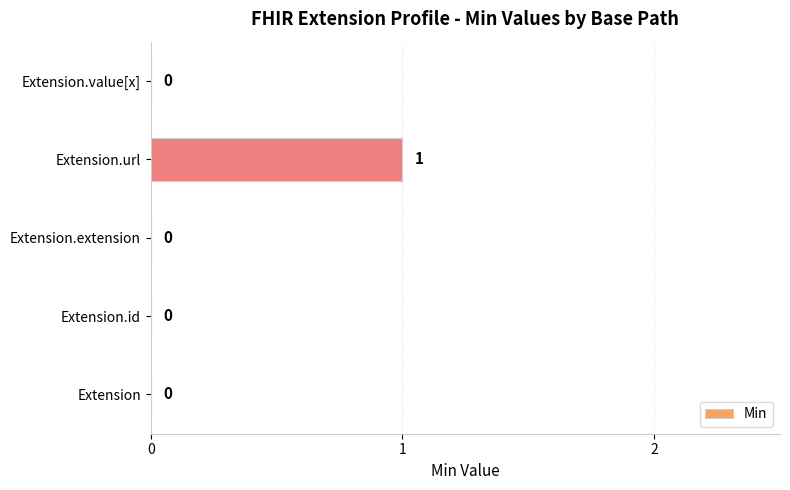

The value at Extension is 0. True or false?

True